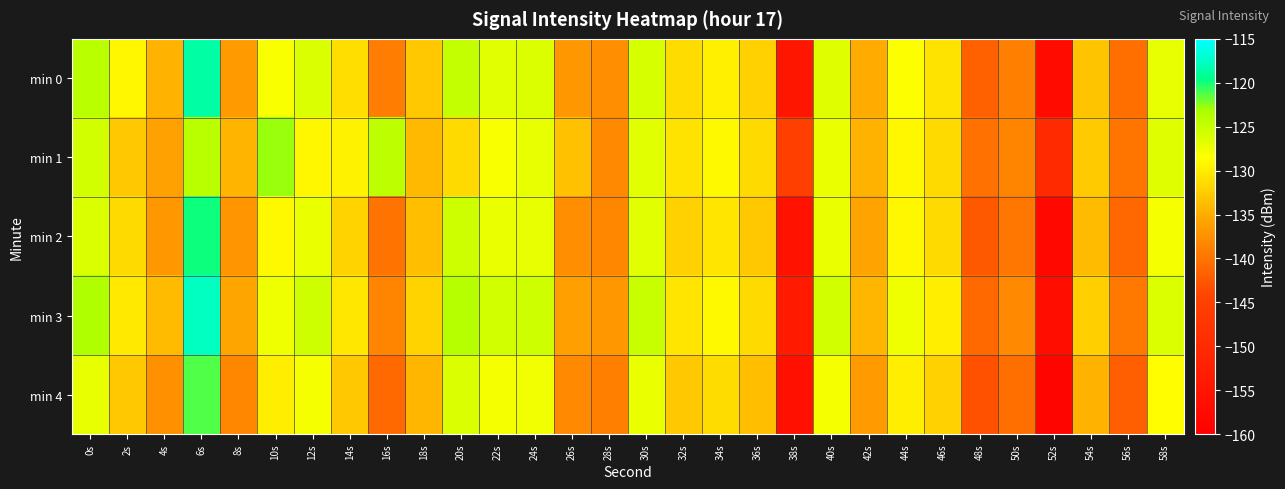

Reading left to right, extract all data points from this chart.

min 0: 0s=-124.1	2s=-129.1	4s=-134.5	6s=-118.7	8s=-136.5	10s=-128.2	12s=-126.1	14s=-131.1	16s=-139.2	18s=-132.8	20s=-124.8	22s=-126.7	24s=-126.4	26s=-136.9	28s=-137.6	30s=-125.9	32s=-131.3	34s=-129.8	36s=-132.2	38s=-154.6	40s=-126.5	42s=-135.1	44s=-128.4	46s=-130.8	48s=-141.7	50s=-139.0	52s=-157.3	54s=-133.2	56s=-140.4	58s=-127.1
min 1: 0s=-125.7	2s=-132.8	4s=-136.0	6s=-124.3	8s=-134.4	10s=-122.8	12s=-129.2	14s=-129.5	16s=-124.4	18s=-134.1	20s=-131.5	22s=-128.3	24s=-127.1	26s=-133.4	28s=-138.2	30s=-126.7	32s=-130.8	34s=-128.9	36s=-131.5	38s=-145.3	40s=-127.2	42s=-134.6	44s=-129.1	46s=-131.4	48s=-140.2	50s=-138.5	52s=-150.1	54s=-132.6	56s=-139.8	58s=-126.5
min 2: 0s=-126.2	2s=-131.5	4s=-136.8	6s=-119.9	8s=-137.1	10s=-129.0	12s=-127.3	14s=-132.0	16s=-140.1	18s=-133.5	20s=-125.4	22s=-127.3	24s=-127.0	26s=-137.6	28s=-138.3	30s=-126.7	32s=-132.1	34s=-130.5	36s=-132.9	38s=-155.4	40s=-127.2	42s=-135.9	44s=-129.1	46s=-131.5	48s=-142.4	50s=-139.7	52s=-158.0	54s=-133.9	56s=-141.1	58s=-127.9
min 3: 0s=-123.5	2s=-130.2	4s=-133.9	6s=-117.8	8s=-135.7	10s=-127.5	12s=-125.4	14s=-130.3	16s=-138.5	18s=-131.9	20s=-123.9	22s=-125.7	24s=-125.5	26s=-136.1	28s=-136.8	30s=-125.1	32s=-130.6	34s=-129.0	36s=-131.4	38s=-153.8	40s=-125.7	42s=-134.3	44s=-127.6	46s=-129.9	48s=-140.9	50s=-138.2	52s=-156.5	54s=-132.3	56s=-139.6	58s=-126.3
min 4: 0s=-127.1	2s=-132.8	4s=-137.5	6s=-121.2	8s=-138.3	10s=-129.8	12s=-128.0	14s=-132.9	16s=-140.9	18s=-134.2	20s=-126.1	22s=-128.0	24s=-127.8	26s=-138.2	28s=-139.0	30s=-127.3	32s=-132.8	34s=-131.2	36s=-133.6	38s=-156.1	40s=-127.9	42s=-136.6	44s=-129.8	46s=-132.2	48s=-143.1	50s=-140.4	52s=-158.7	54s=-134.6	56s=-141.8	58s=-128.6